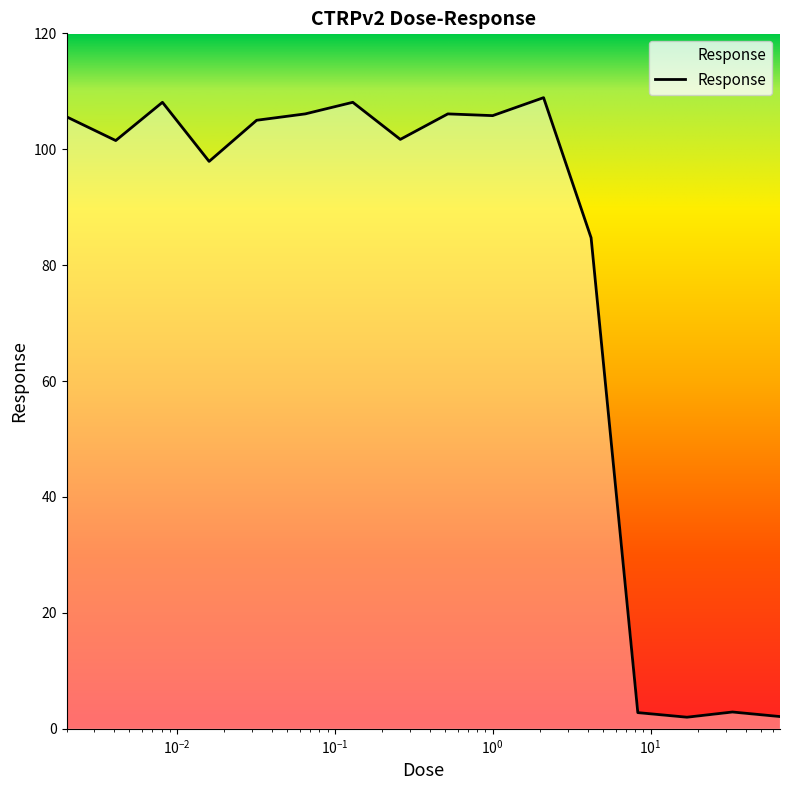

What is the difference between the maximum and minimum values?

106.9